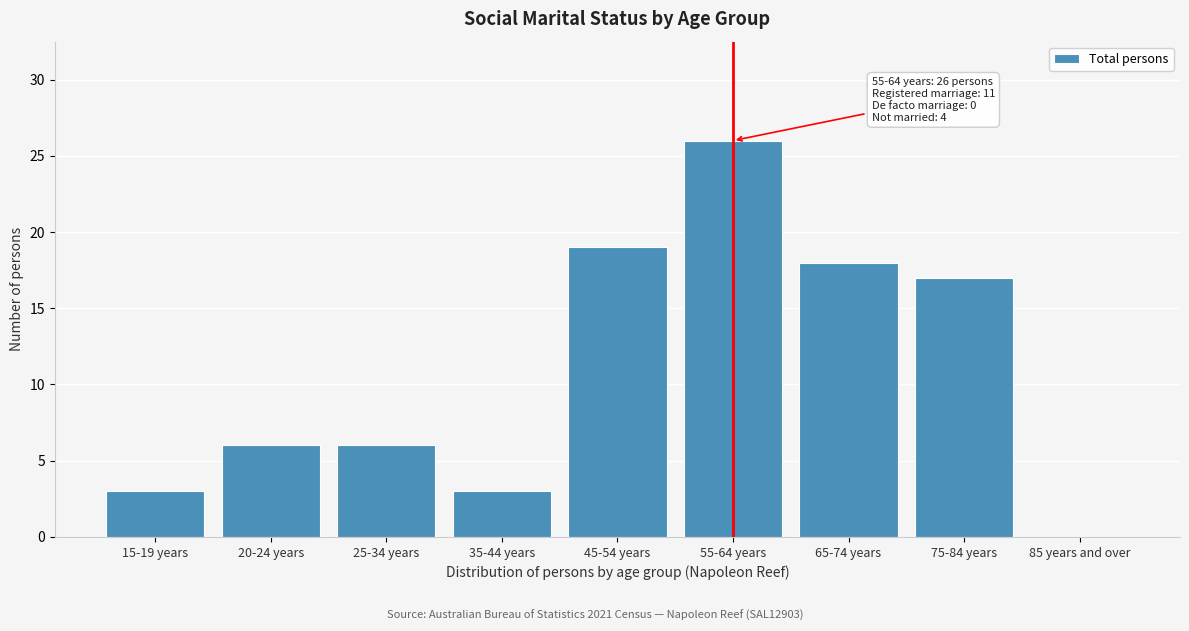

Reading right to left, transcribe all the data shown in this chart.

85 years and over=0	75-84 years=17	65-74 years=18	55-64 years=26	45-54 years=19	35-44 years=3	25-34 years=6	20-24 years=6	15-19 years=3